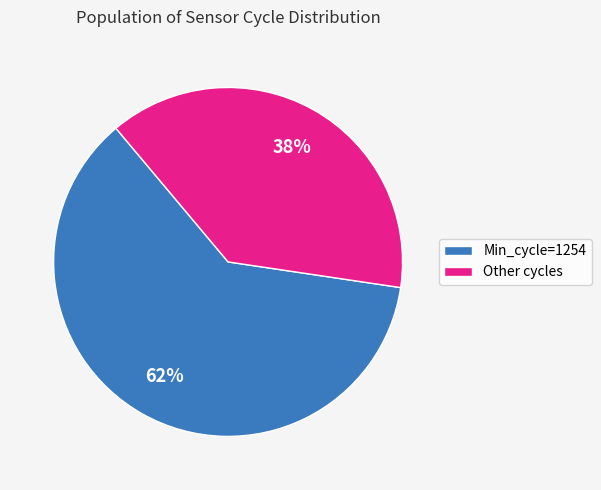

Rank the categories by value from highest to lowest.

Min_cycle=1254, Other cycles